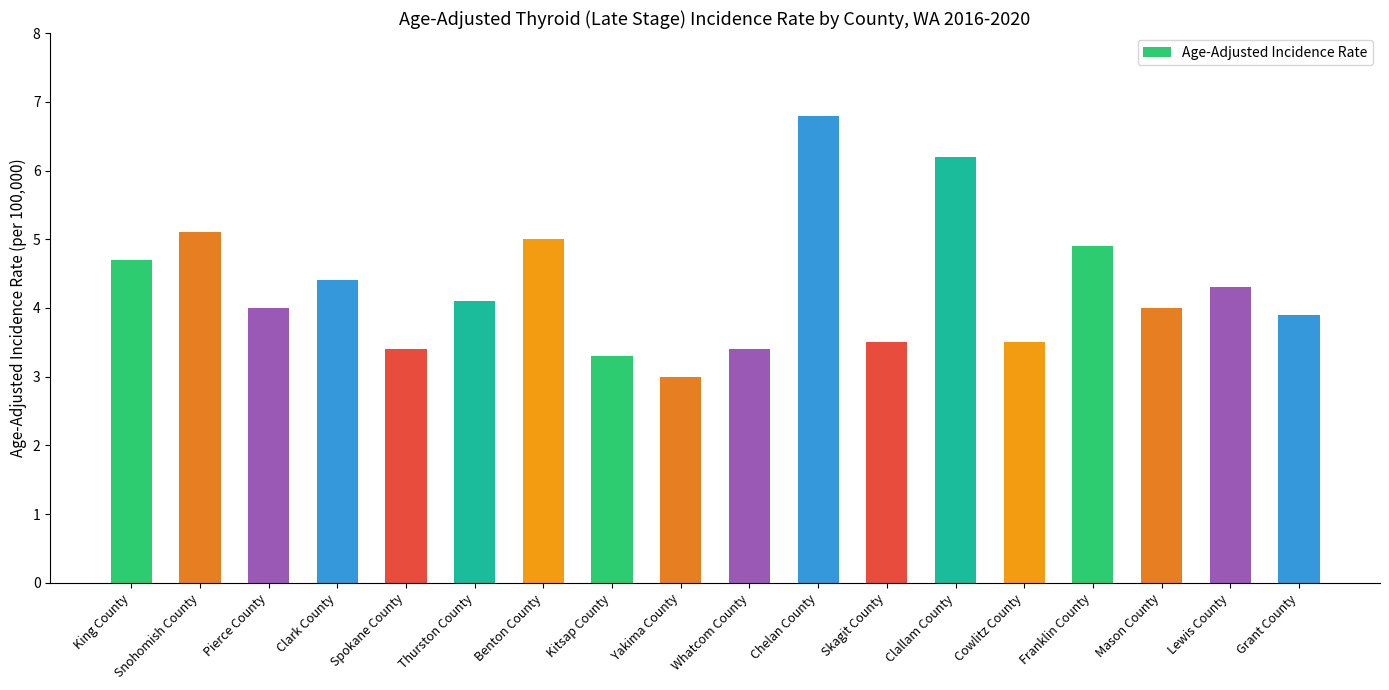

What is the change in value from Yakima County to Franklin County?

+1.9